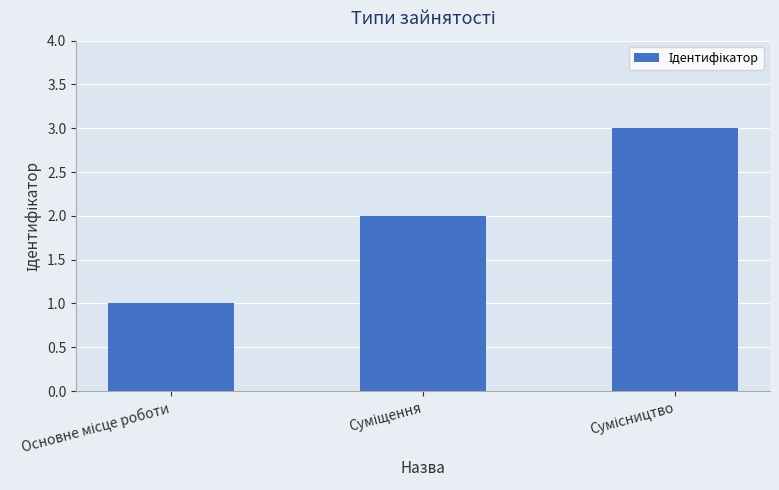

What is the greatest value displayed?

3